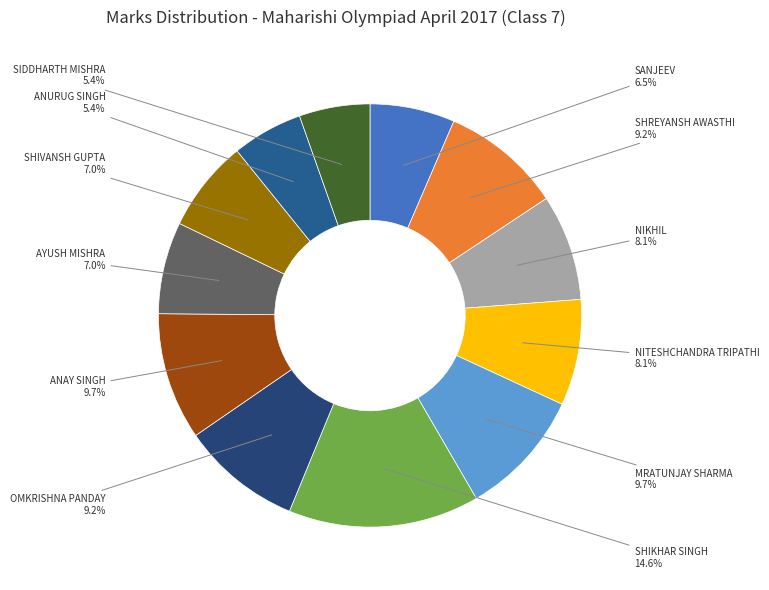

Is it true that OMKRISHNA PANDAY is 9% of the pie?

True